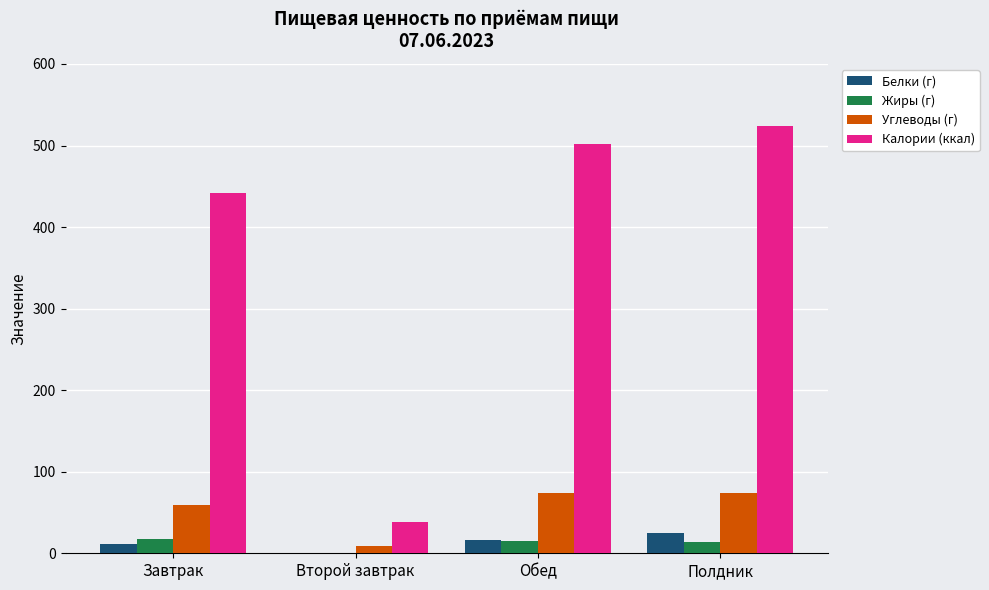

Does the chart contain stacked bars?

No